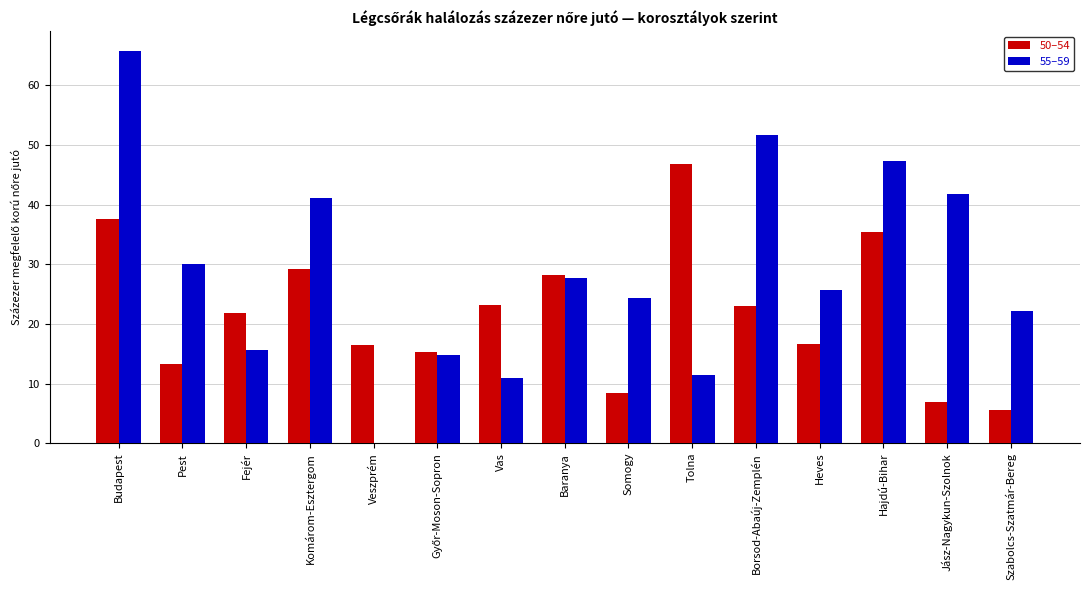

Are the bars grouped side by side (vs. stacked)?

Yes